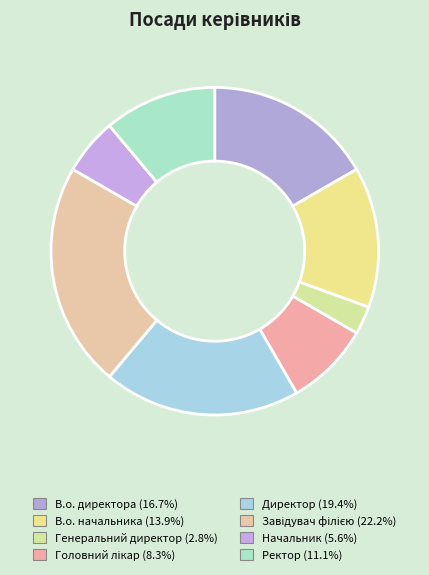

To the nearest percent, what portion does В.о. директора represent?

17%